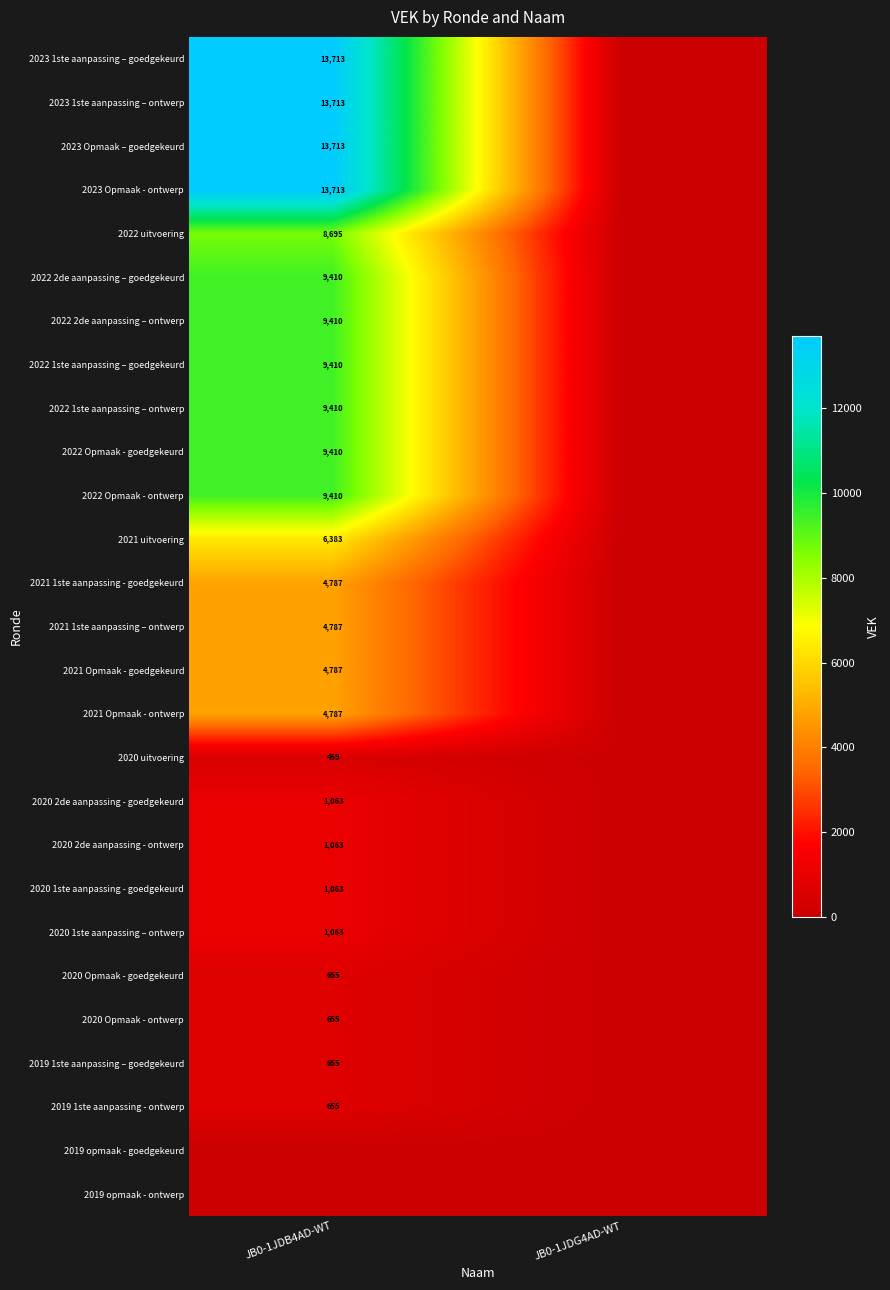

The value of 2022 Opmaak - ontwerp at JB0-1JDB4AD-WT is 2952. True or false?

False